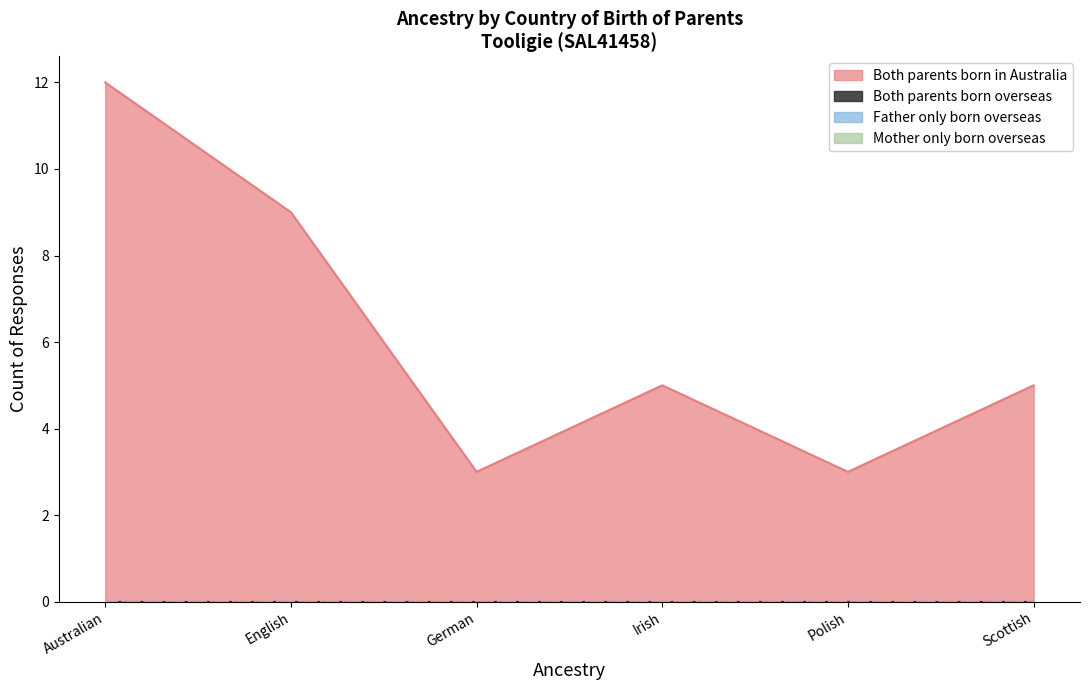

How many series are shown in this chart?

4